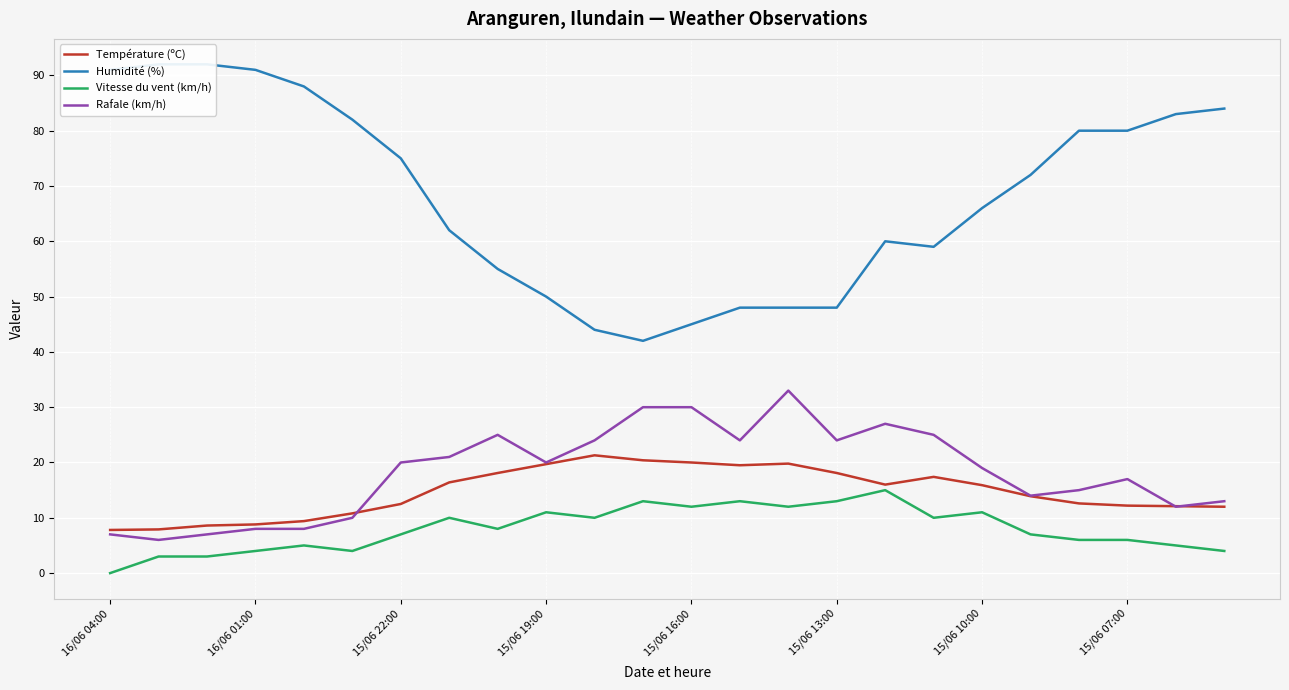

What is the lowest value of the Température (ºC) series?

7.8